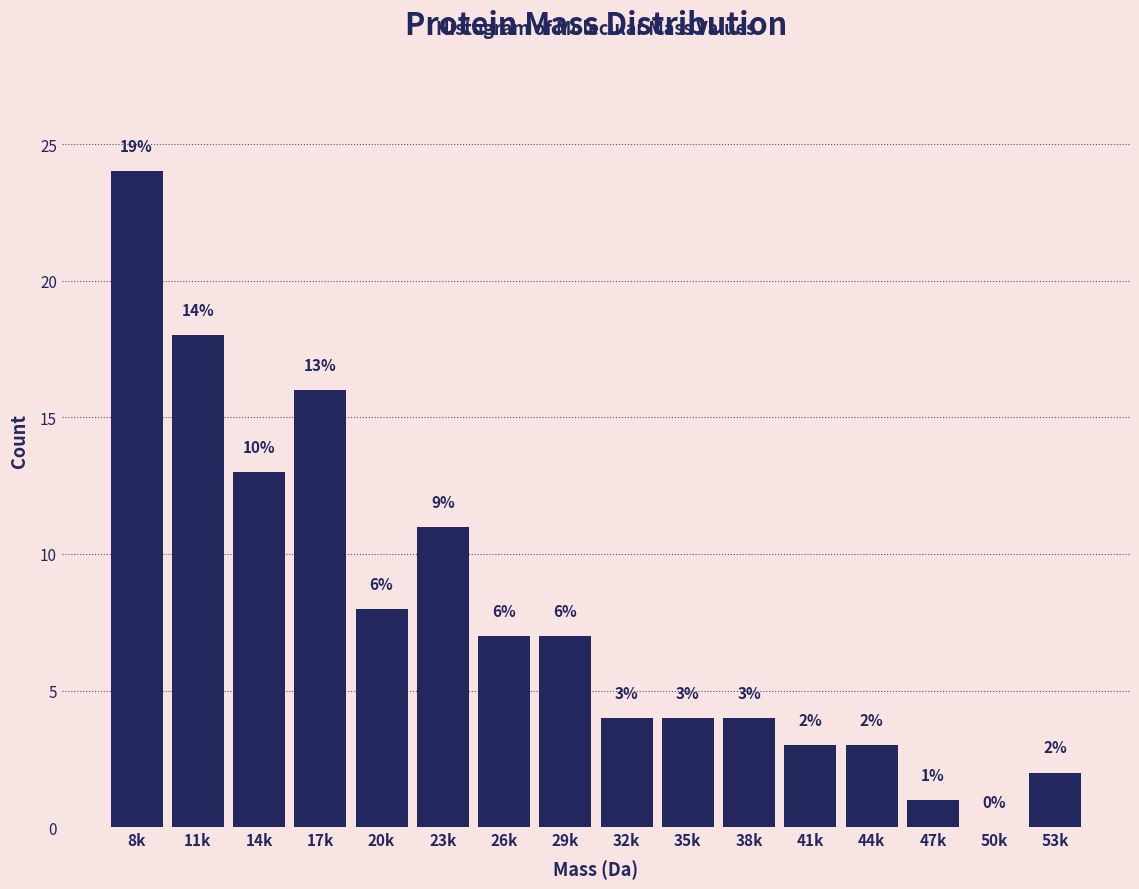

Reading left to right, list all the values displayed in this chart.

8k=24	11k=18	14k=13	17k=16	20k=8	23k=11	26k=7	29k=7	32k=4	35k=4	38k=4	41k=3	44k=3	47k=1	50k=0	53k=2